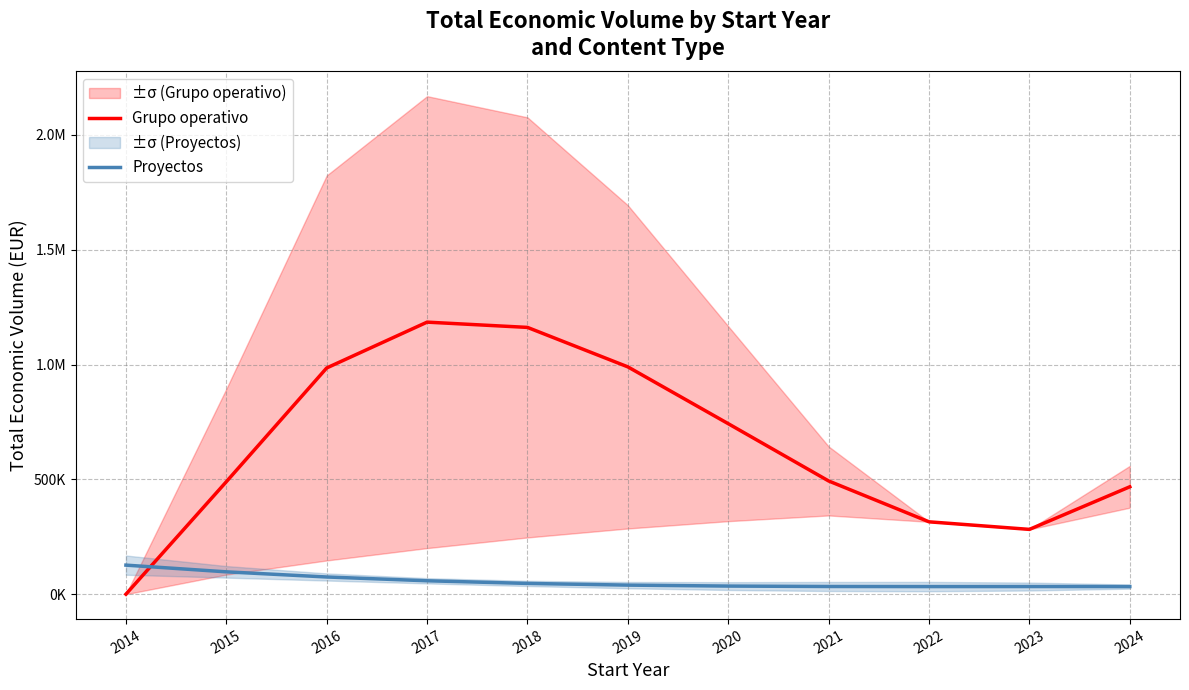

Reading left to right, list all the values displayed in this chart.

Grupo operativo: 2014=0.0	2015=489675.9	2016=985109.9	2017=1184623.1	2018=1161695.1	2019=989805.2	2020=742432.9	2021=493057.6	2022=315158.9	2023=282216.1	2024=467708.6
Proyectos: 2014=126552.9	2015=97353.0	2016=74942.4	2017=58430.4	2018=46926.2	2019=39539.2	2020=35378.6	2021=33553.7	2022=33173.8	2023=33348.2	2024=33186.2